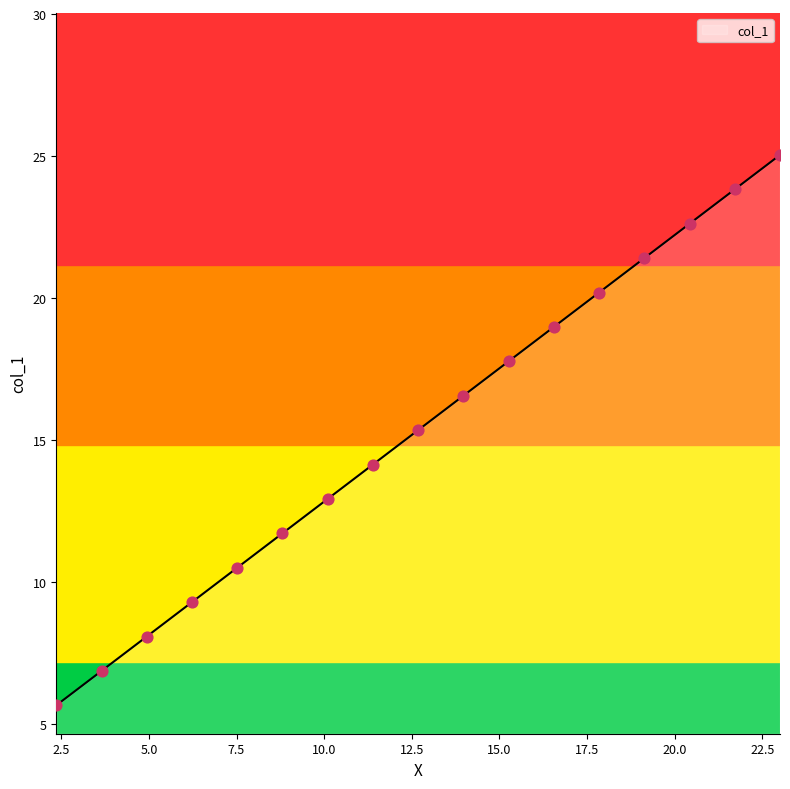

What is the minimum value shown in the chart?

5.7